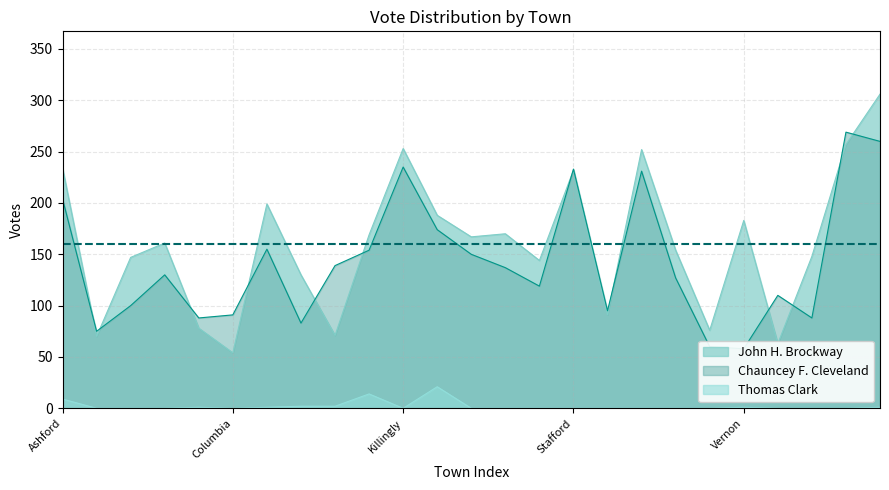

Which series changed the most between Bolton and Hampton?

Chauncey F. Cleveland